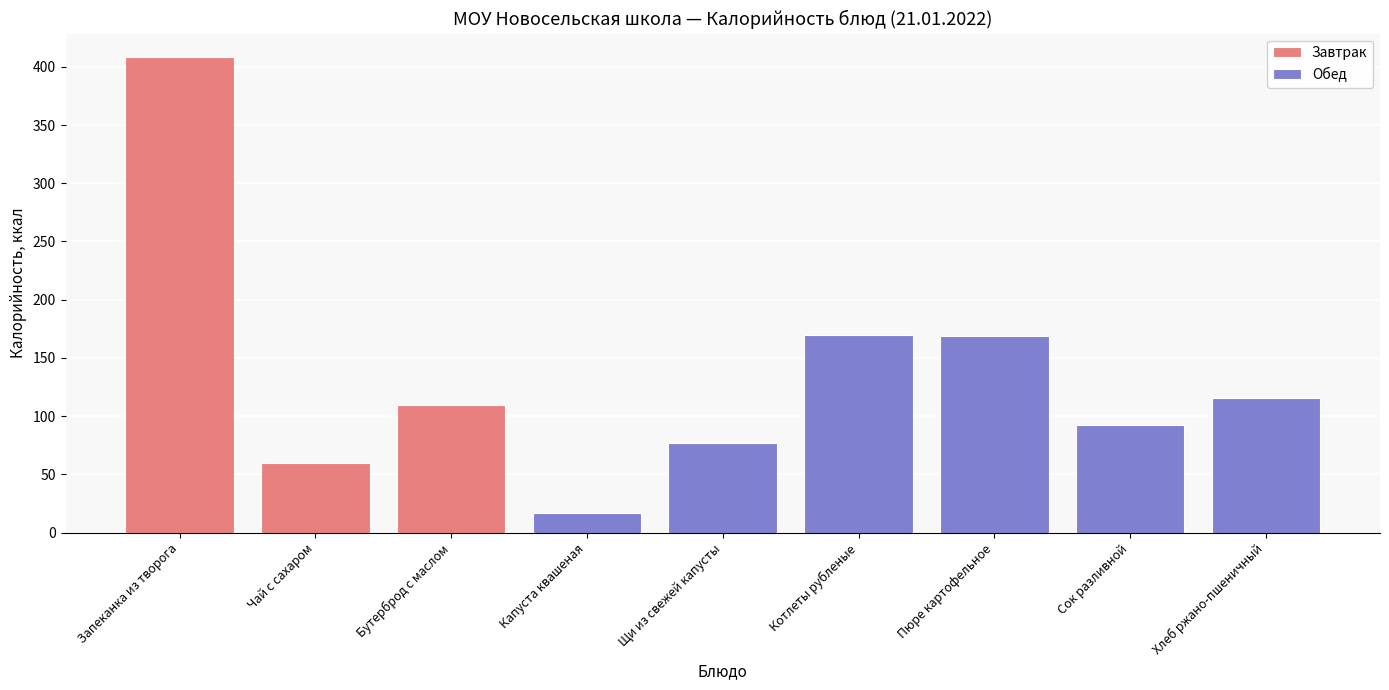

Where is the data nearest to the value 212?

Котлеты рубленые